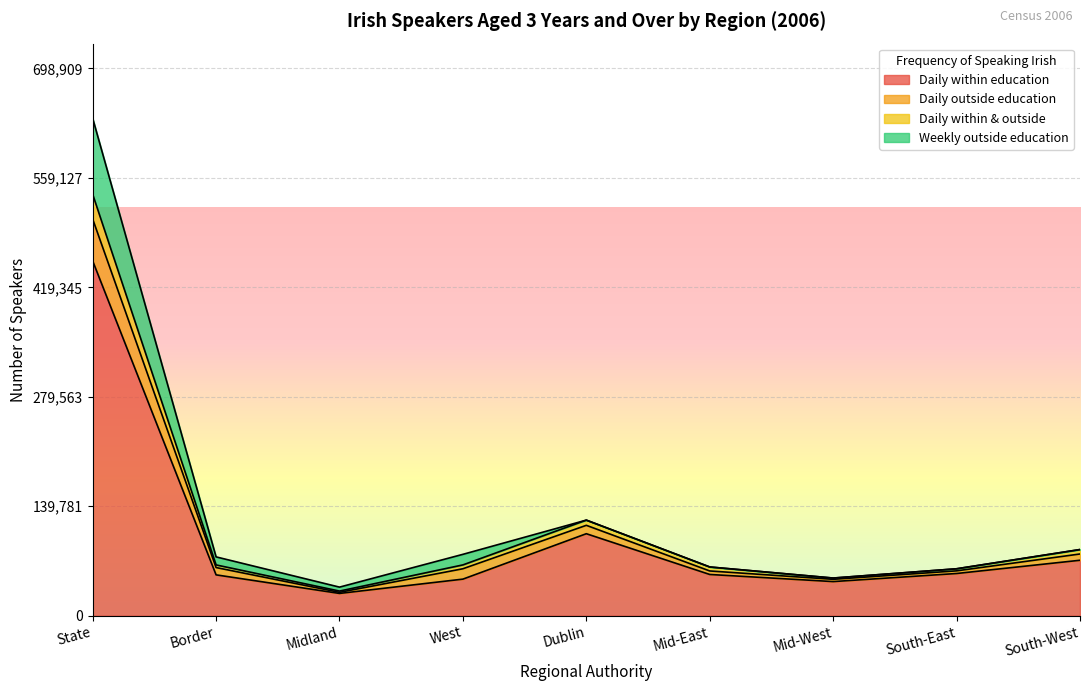

At which category is the sum across all series the highest?

State